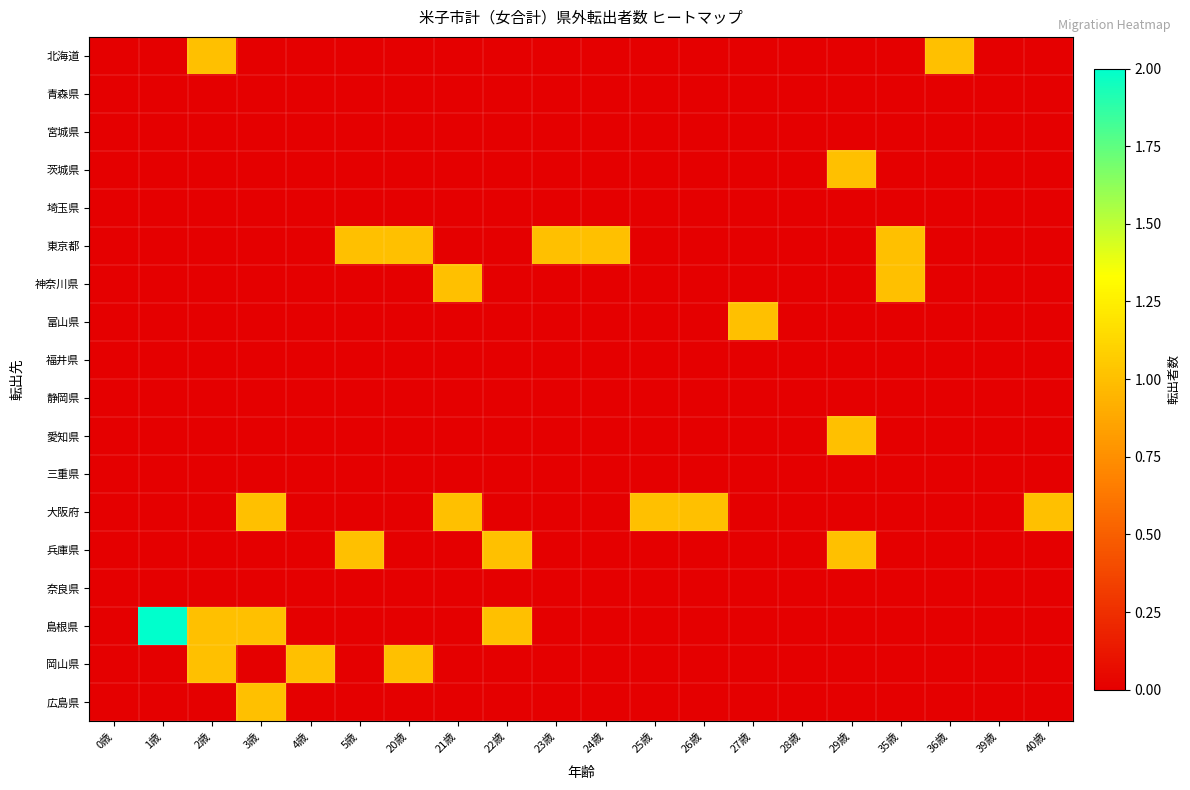

Which has a higher value, 20歳 or 36歳?

36歳